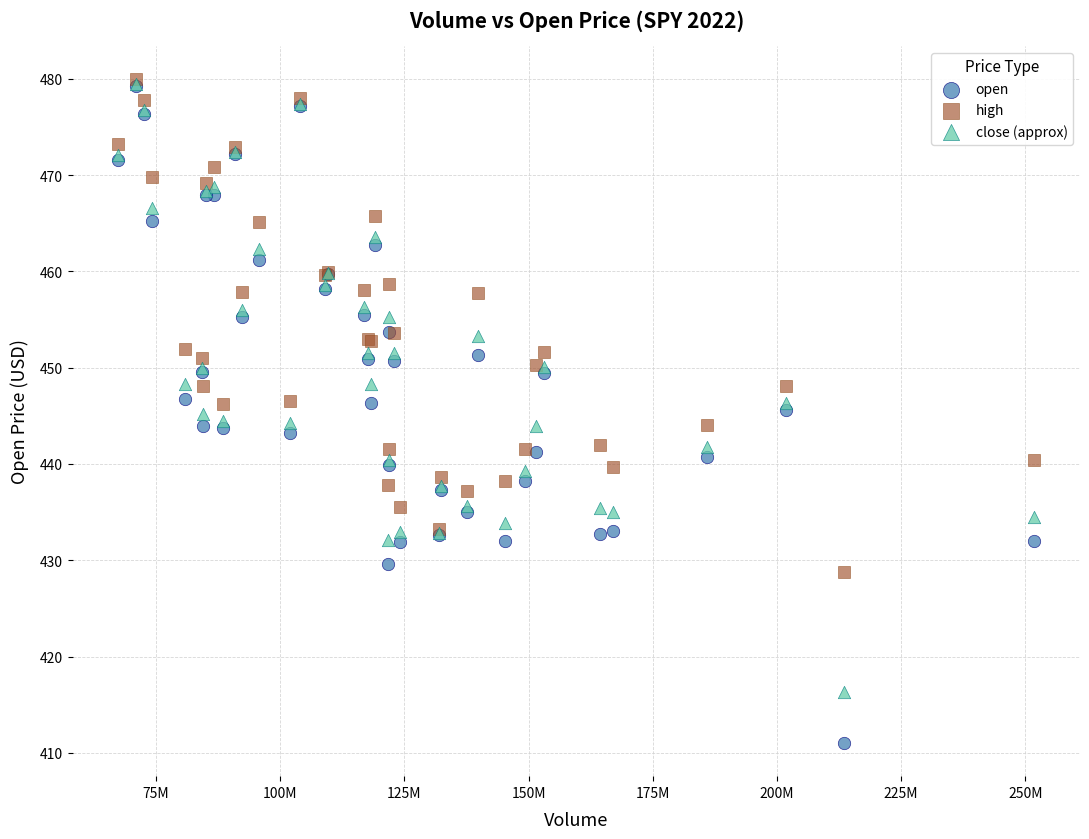

What are all the series names shown in the legend?

open, high, close (approx)